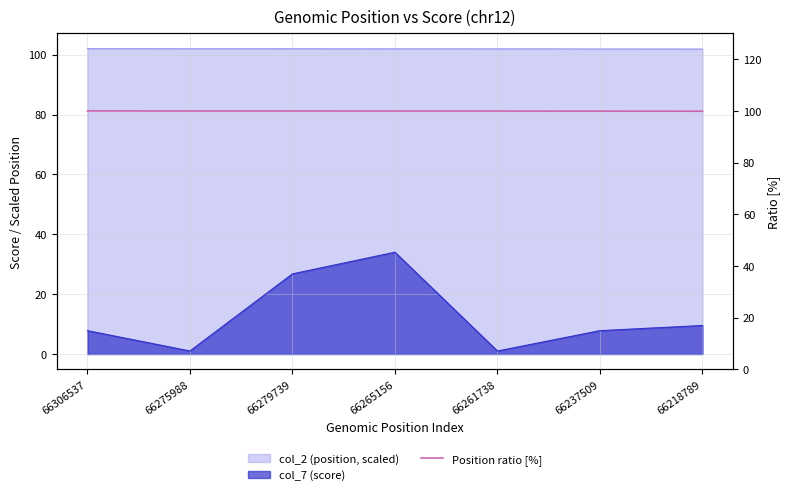

Does the chart have visible grid lines?

Yes